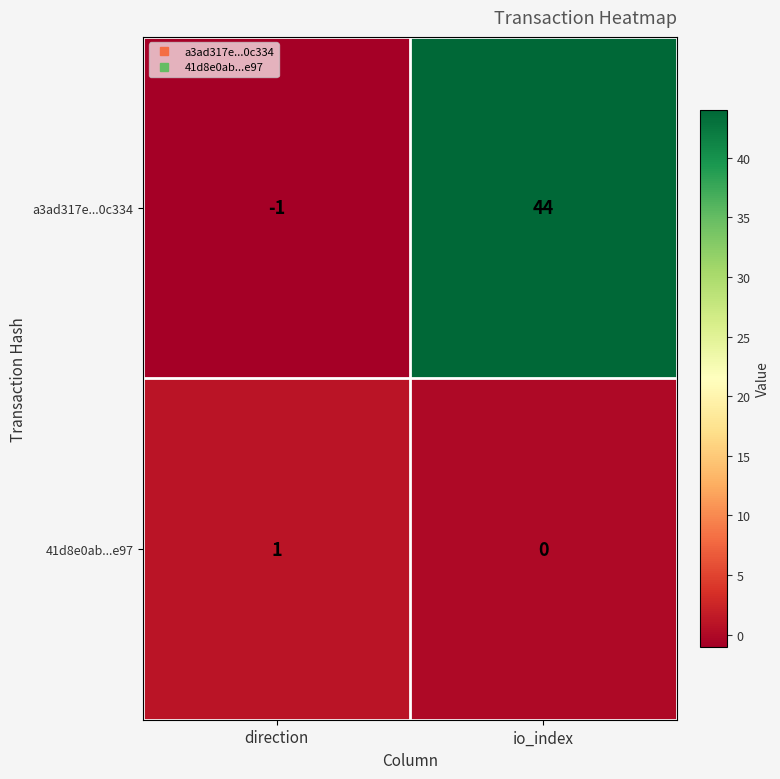

List the series in order of their overall mean, highest first.

a3ad317e...0c334, 41d8e0ab...e97